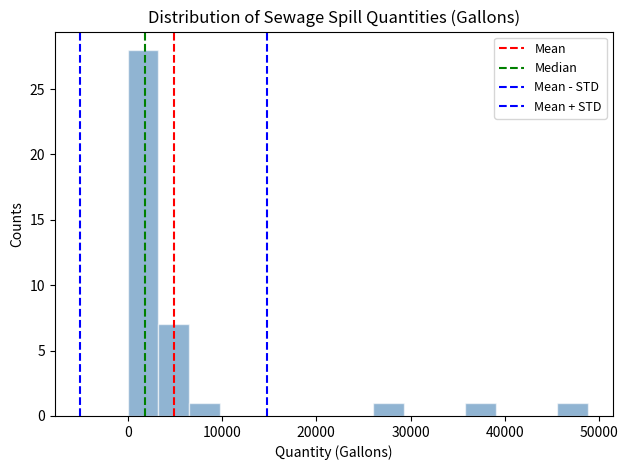

Read against the x-axis, roughly where is the centre of the tallest bar?

2000